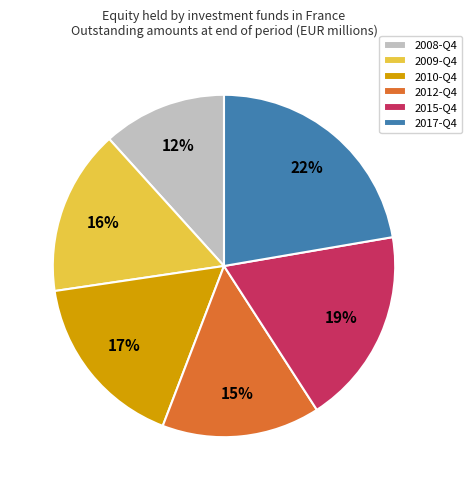

To the nearest percent, what is the difference between the 2009-Q4 and 2015-Q4 slice percentages?

3%